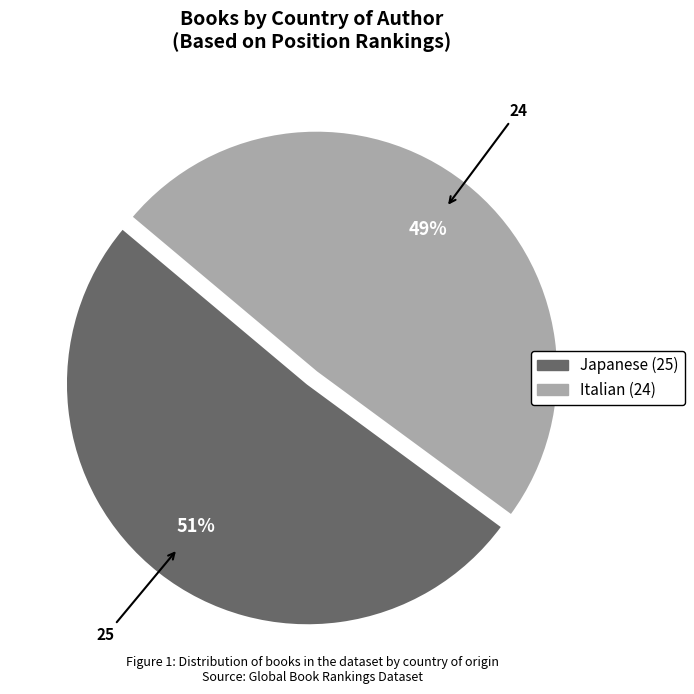

What percentage is the Japanese slice, to the nearest percent?

51%